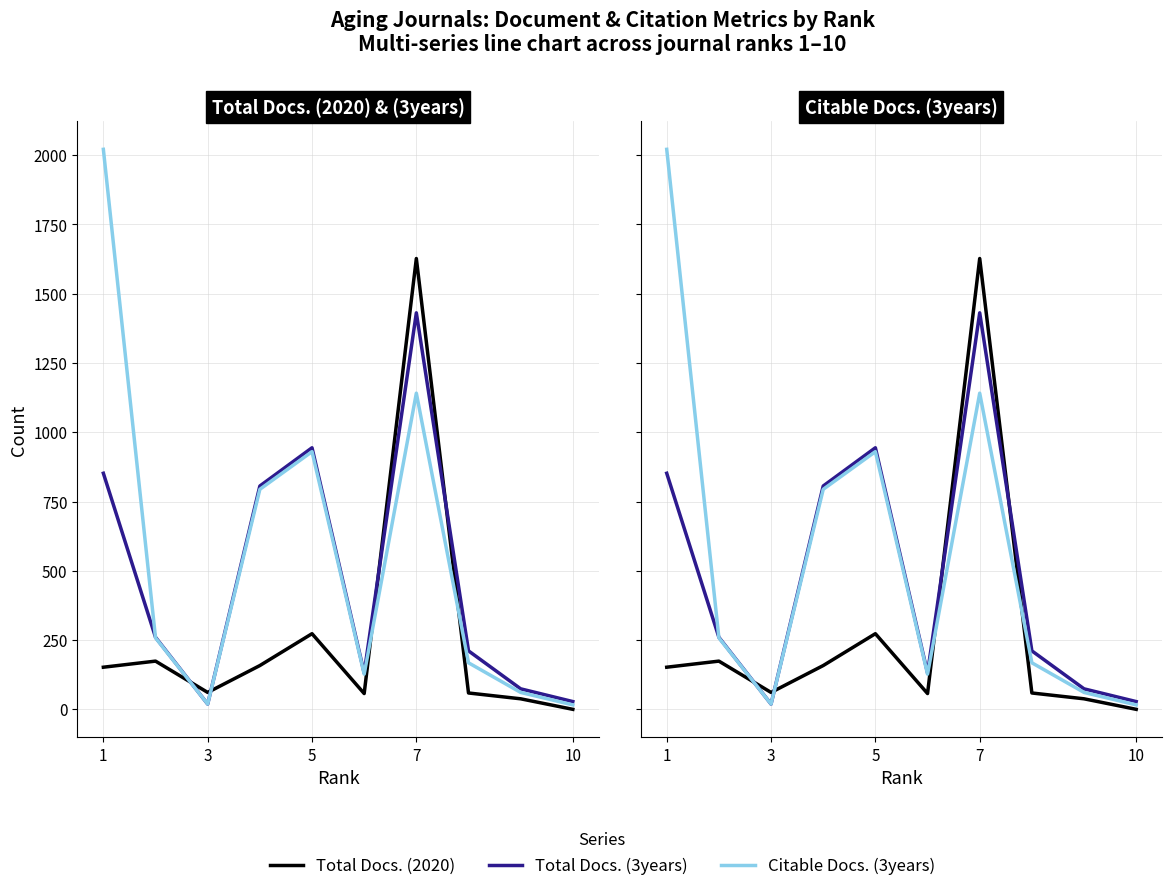

What is the difference between the maximum and minimum values in the Total Docs. (2020) series?

1627